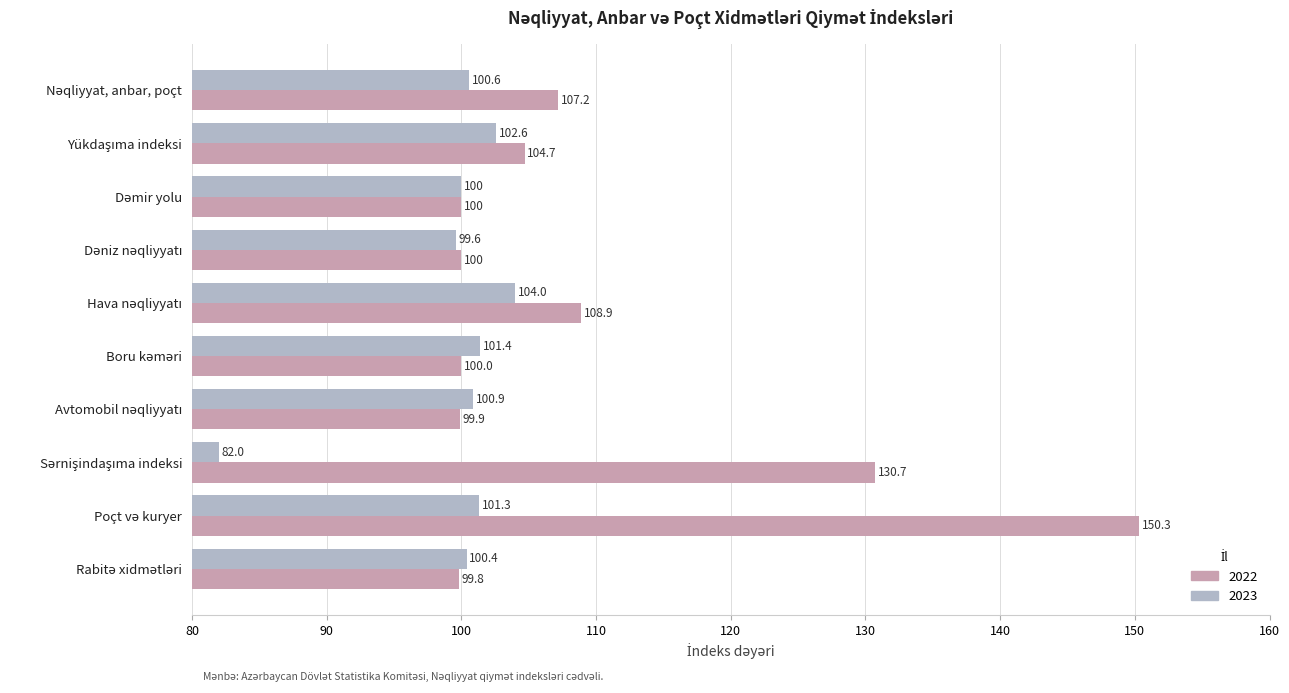

List the series in order of their overall mean, highest first.

2022, 2023